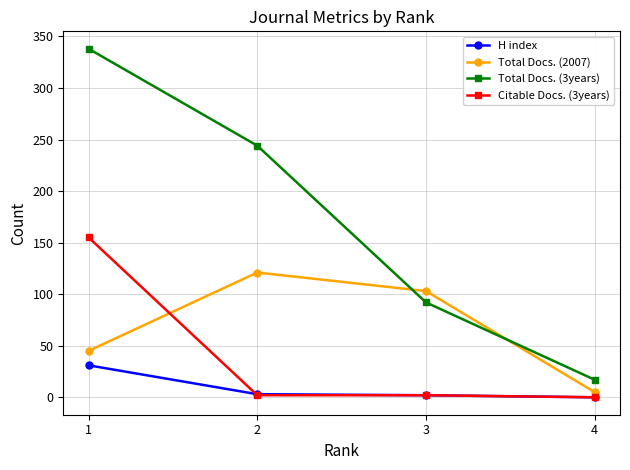

Is it true that H index equals 31 at 1?

True